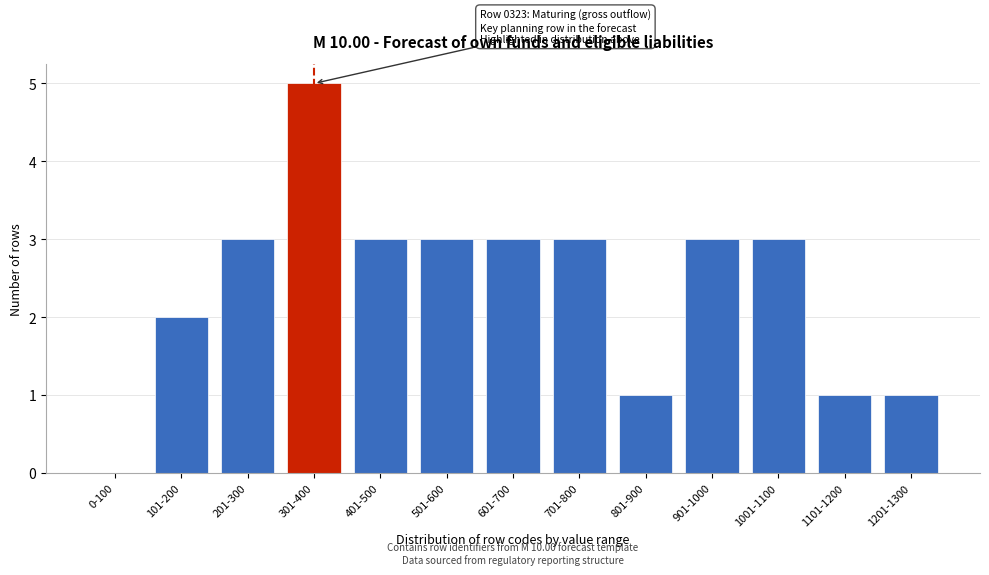

Reading left to right, extract all data points from this chart.

0-100=0	101-200=2	201-300=3	301-400=5	401-500=3	501-600=3	601-700=3	701-800=3	801-900=1	901-1000=3	1001-1100=3	1101-1200=1	1201-1300=1